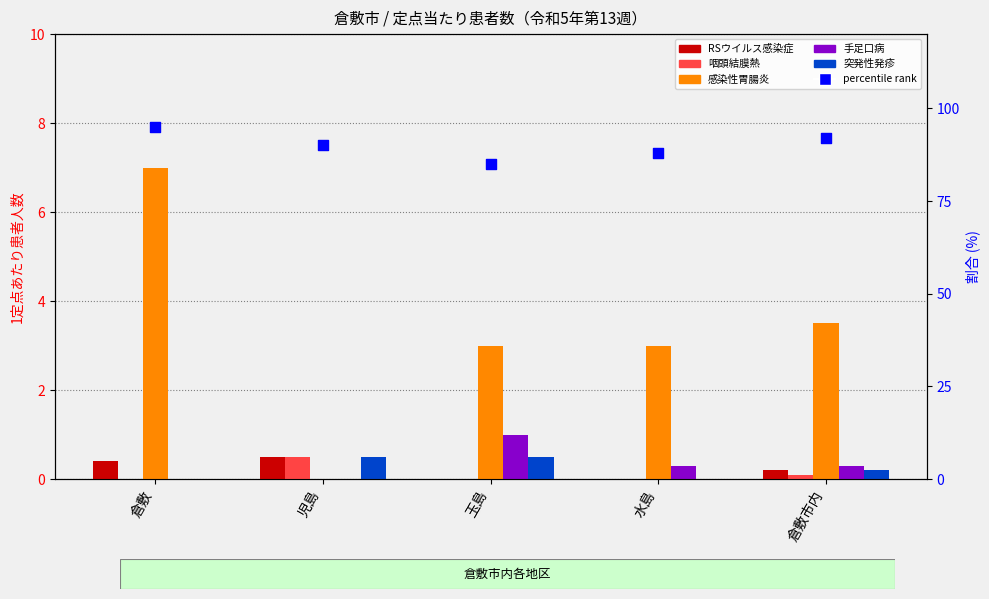

At which category is the sum across all series the highest?

倉敷